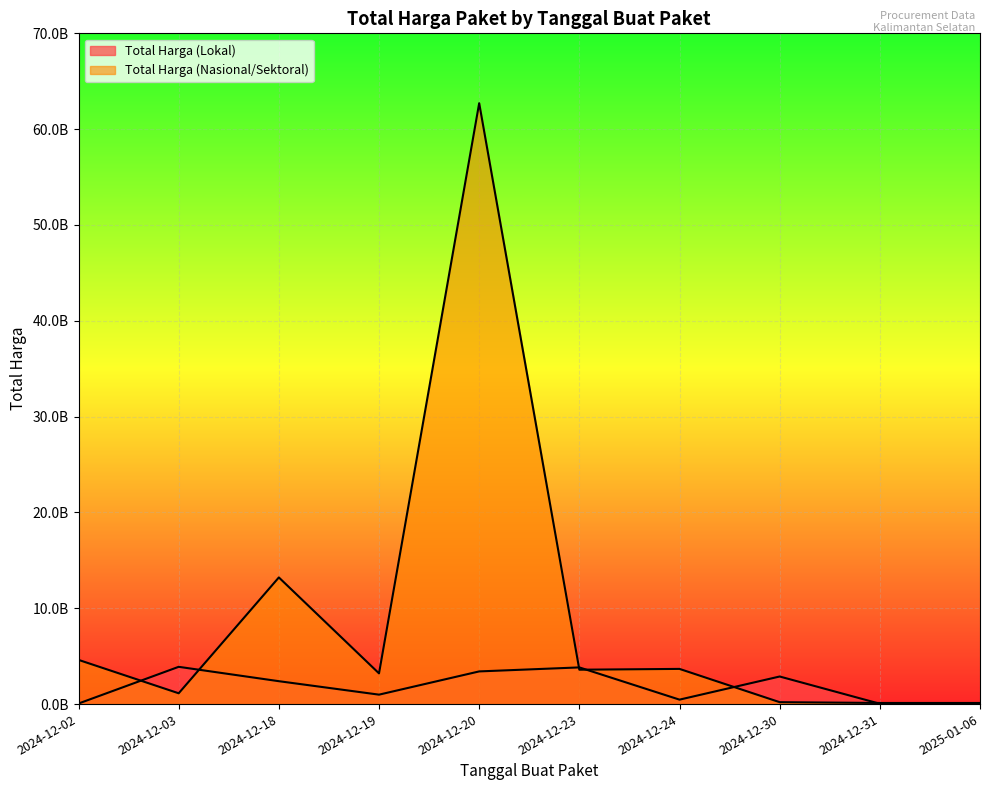

At which category does Total Harga (Nasional/Sektoral) reach its first local peak?

2024-12-18